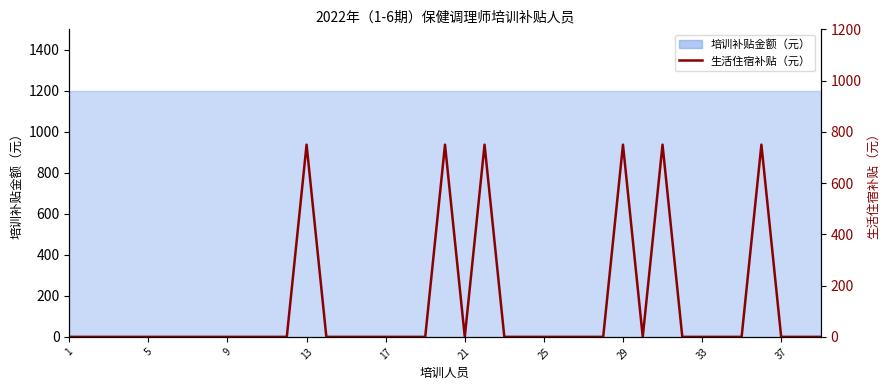

How many lines are shown in the chart?

1